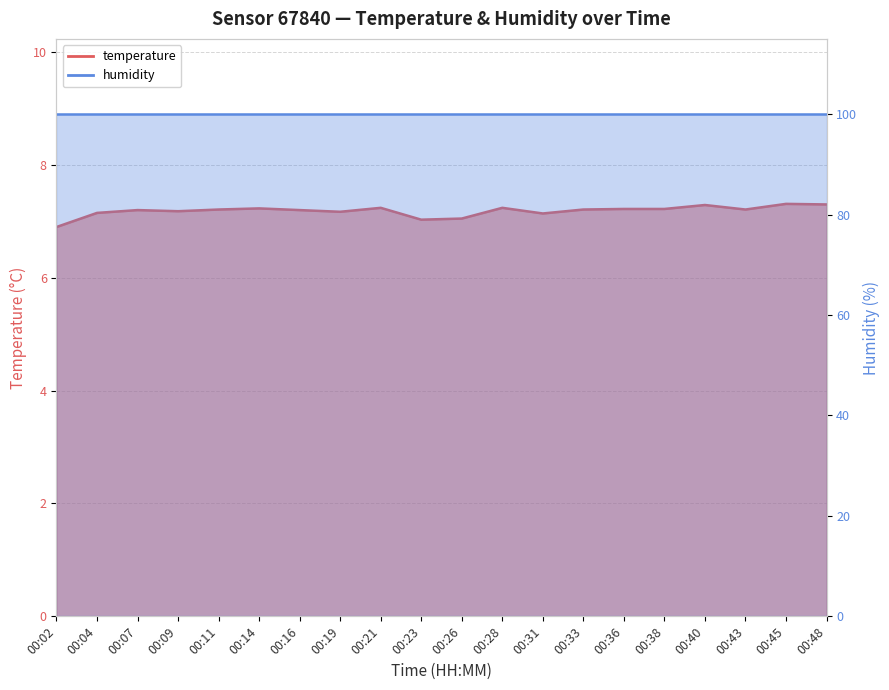

What is the difference between the maximum and minimum values?

0.4